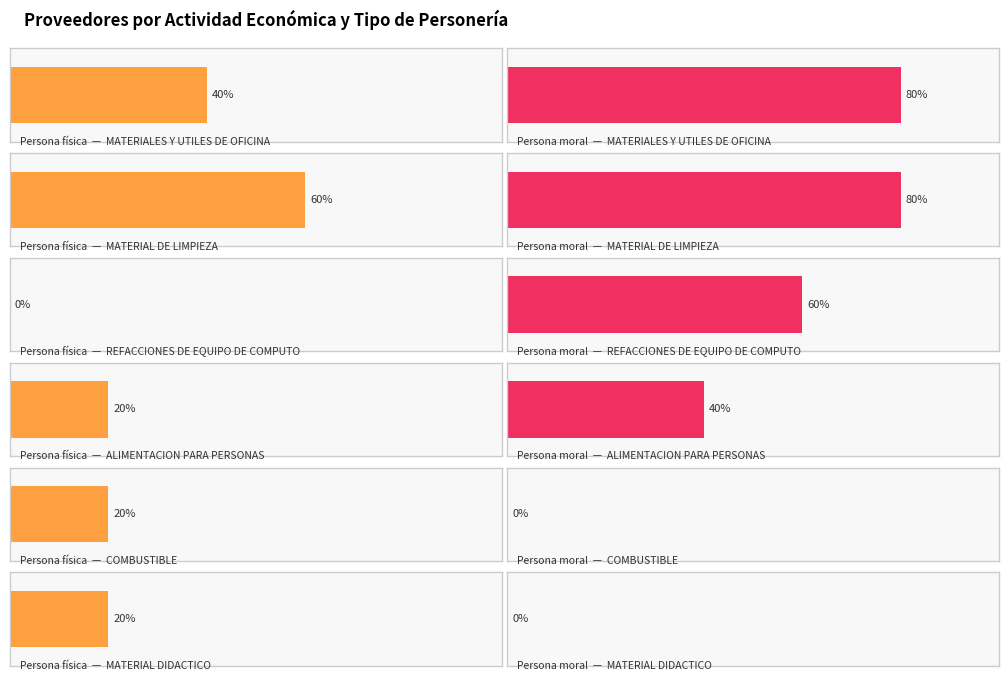

How many categories are shown in the chart?

6